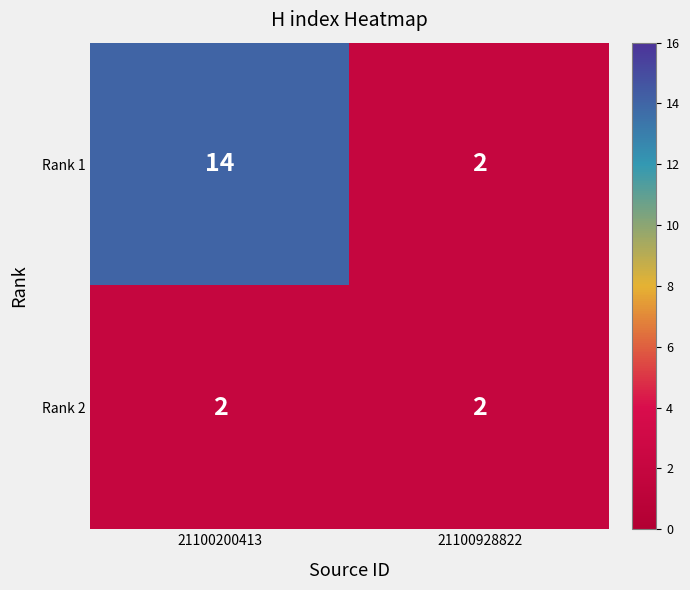

The Rank 2 series shows 2 at 21100928822. True or false?

True